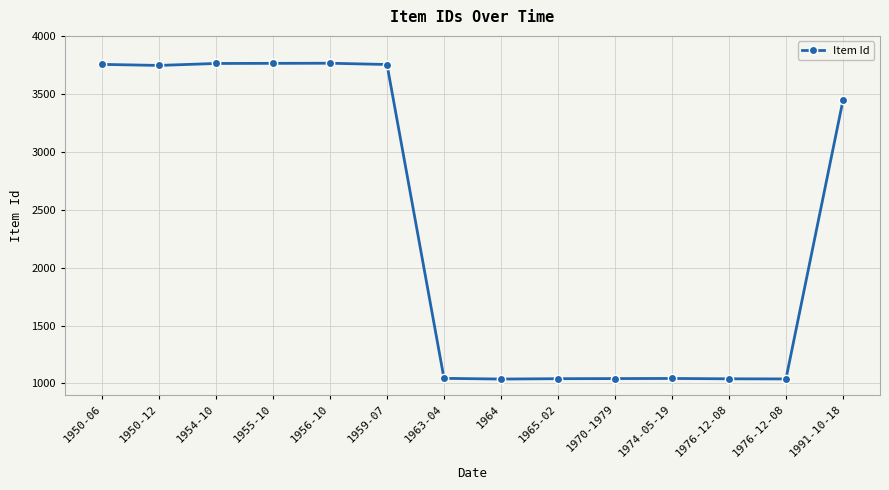

What is the ratio of the value at 1954-10 to the value at 1959-07?

1.0